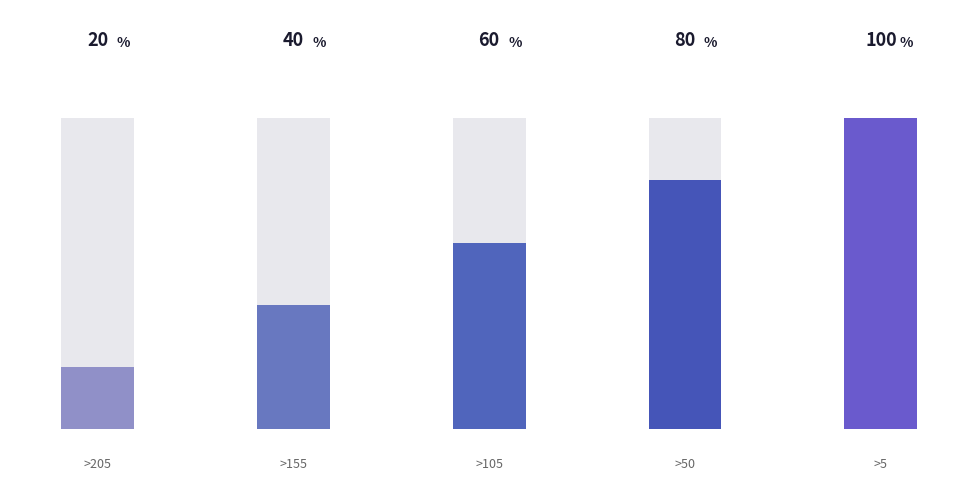

How many bars are there in total?

5